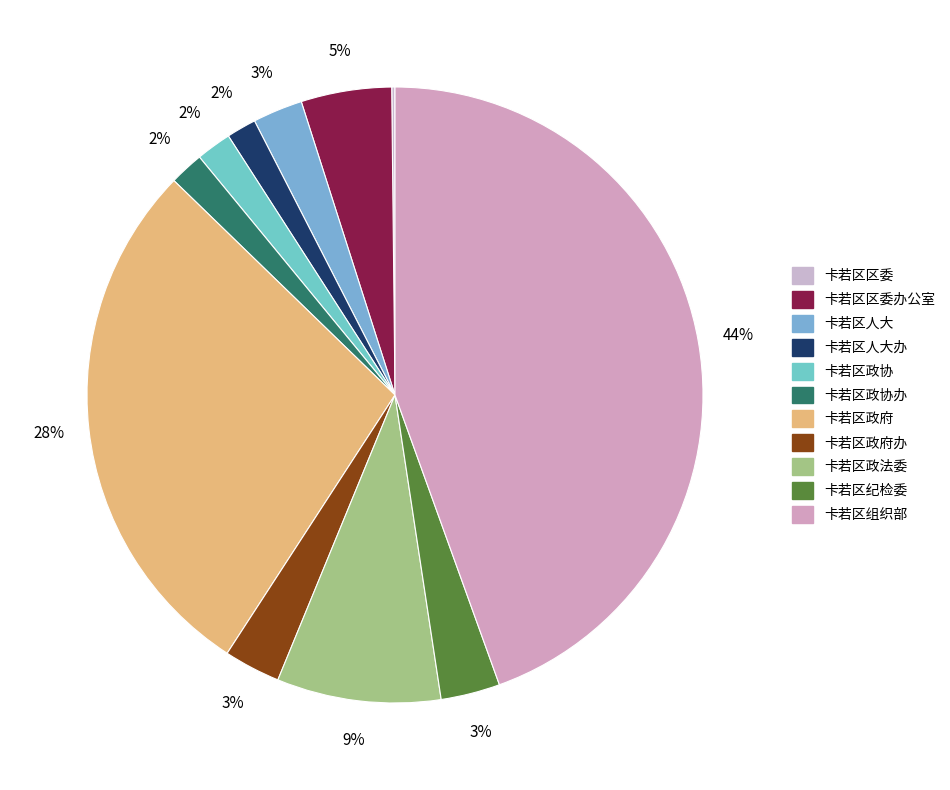

Which slice is the smallest?

卡若区区委